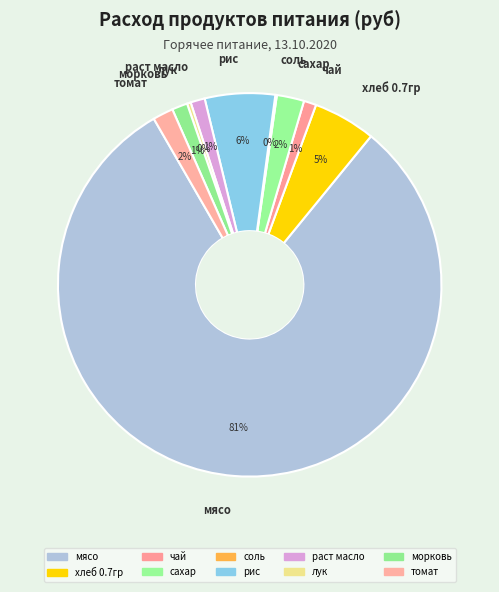

Does any single category account for the majority?

Yes